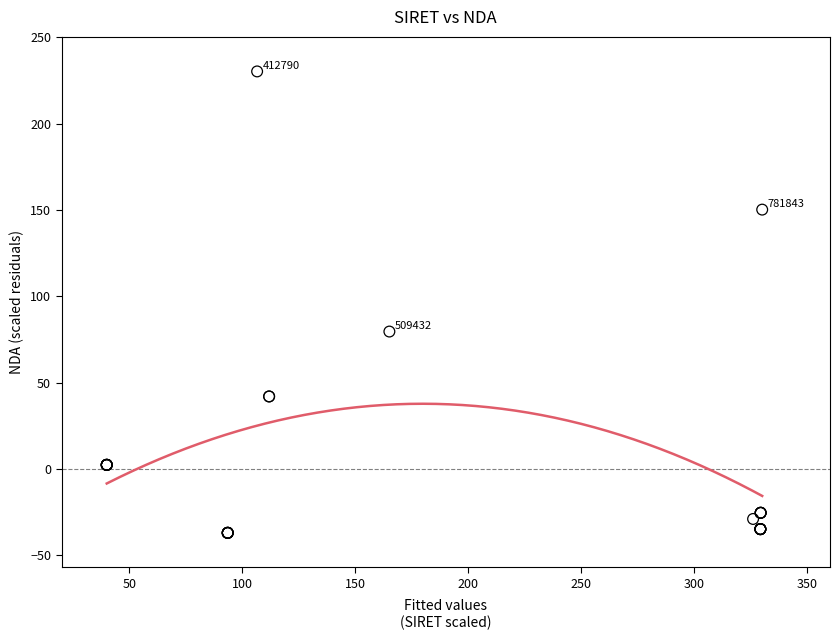

What Y value in the scatter plot is closest to 96?

79.6